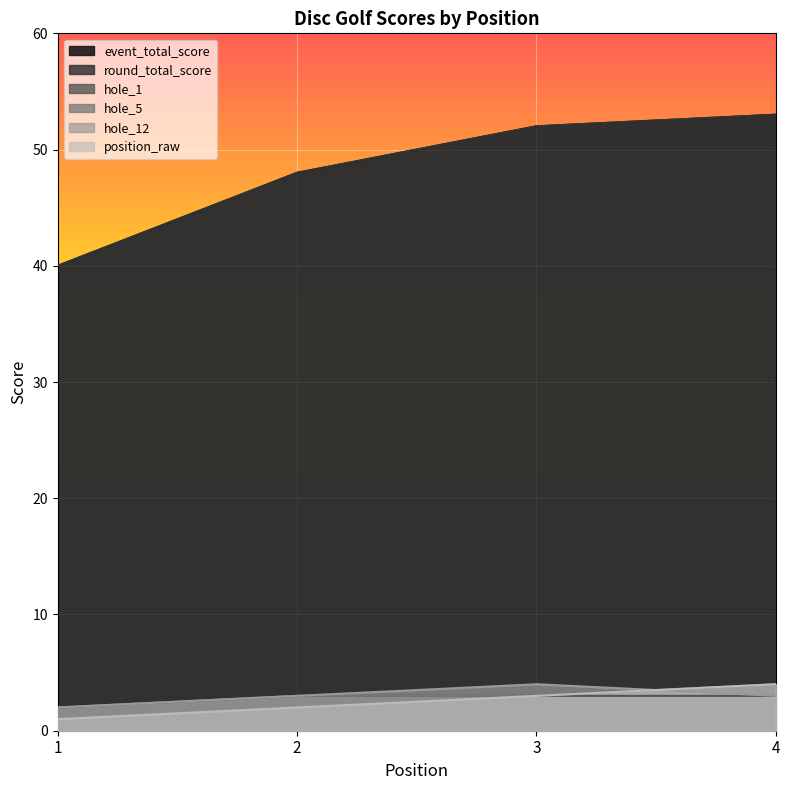

The hole_12 series shows 3 at 4. True or false?

True